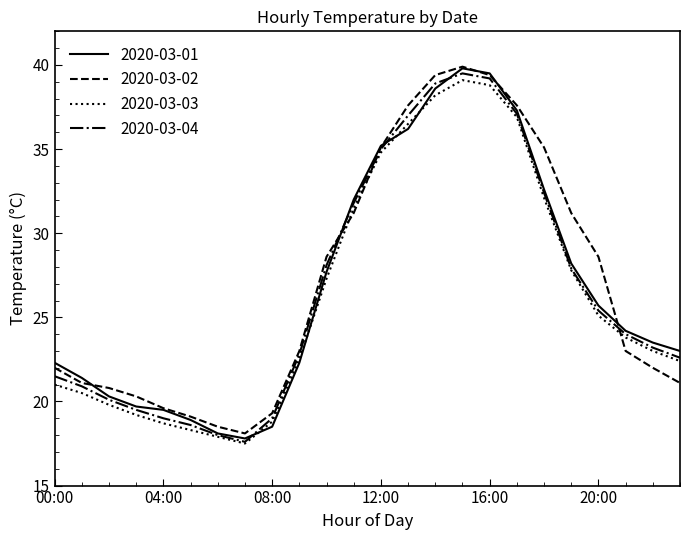

Which series ends up on top after the final intersection of 2020-03-03 and 2020-03-02?

2020-03-03